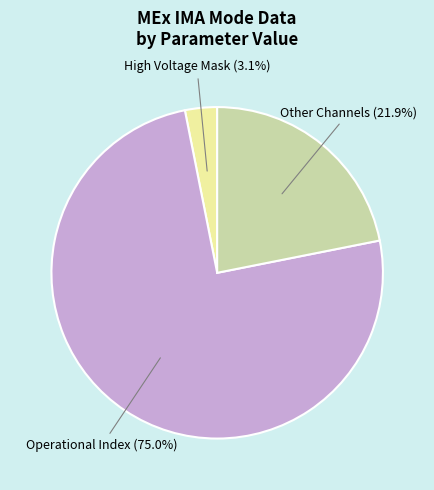

Is there any slice that represents more than half of the pie?

Yes